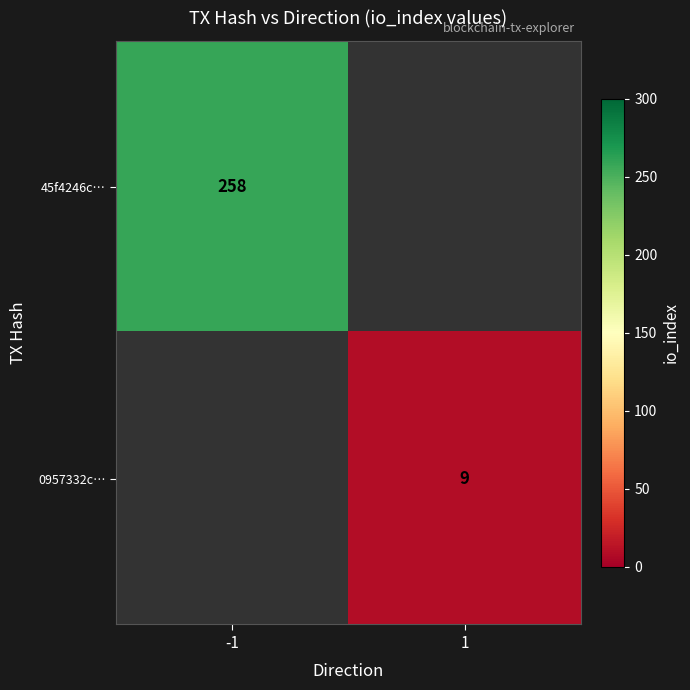

The value of 0957332c… at 1 is 14. True or false?

False